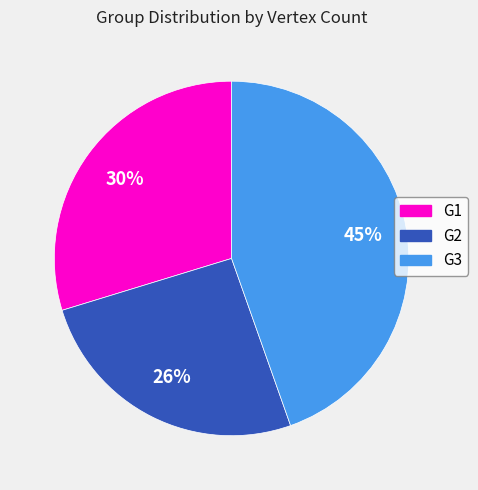

Combined, do G1 and G3 account for over 50%?

Yes